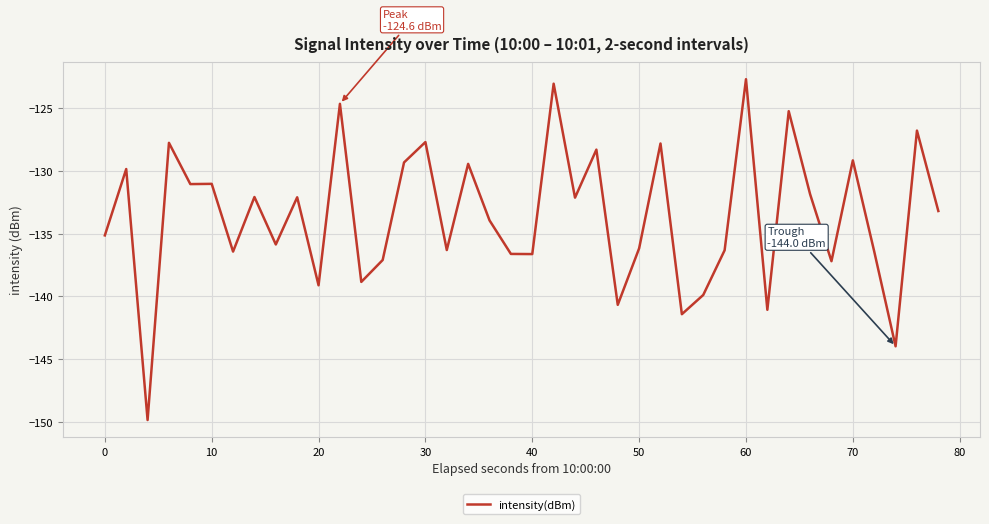

True or false: the data has more than 1 interior local peaks.

True